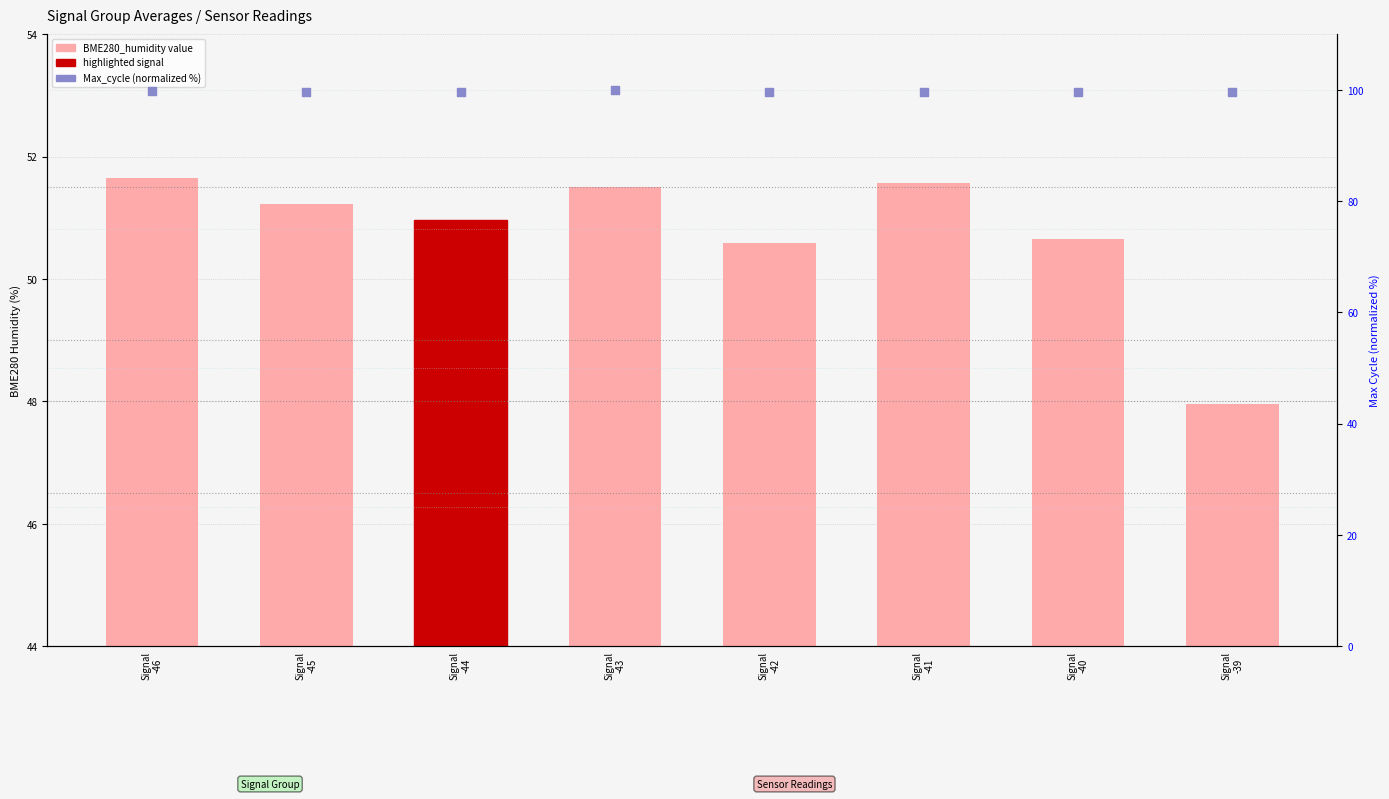

Which series has the largest total across all categories?

Max_cycle (normalized %)